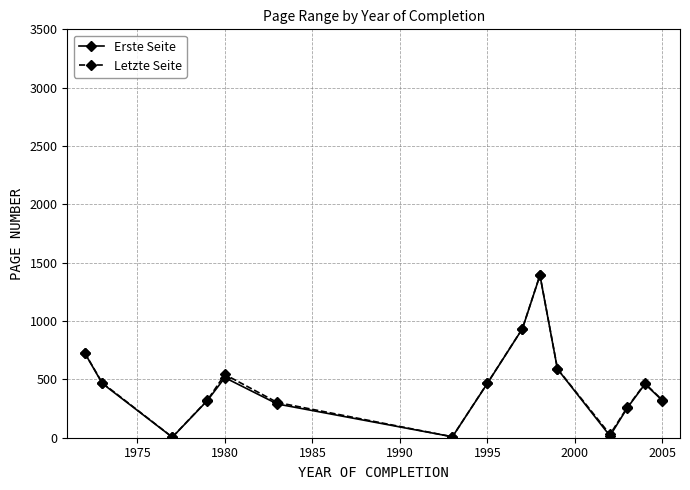

What is the value of the Erste Seite point at the 6th from the left?

289.0